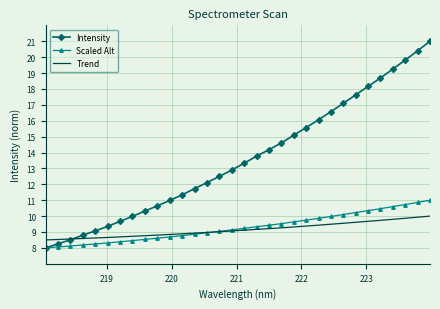

Which series has the largest total across all categories?

Intensity